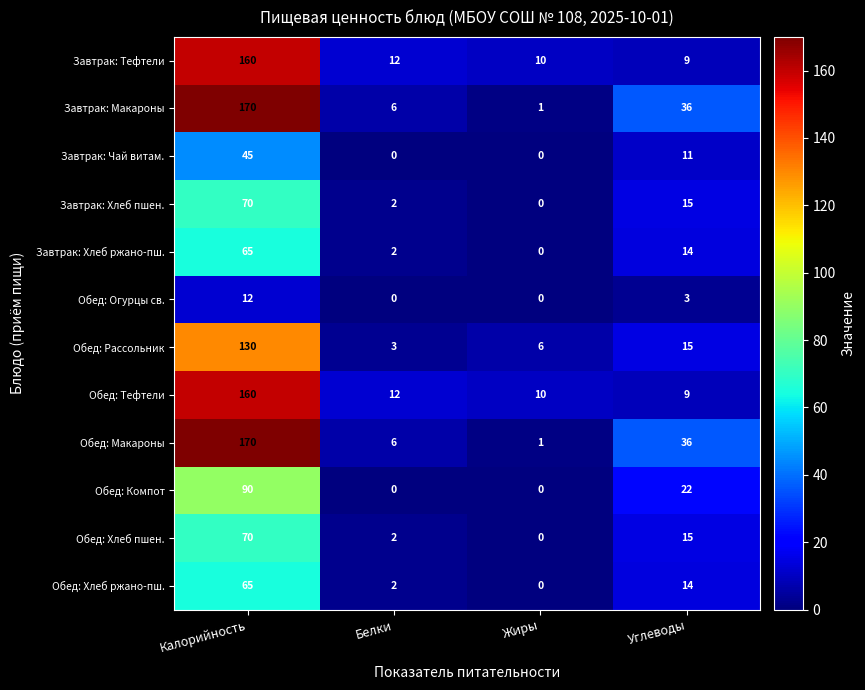

How many distinct data groups are displayed?

12